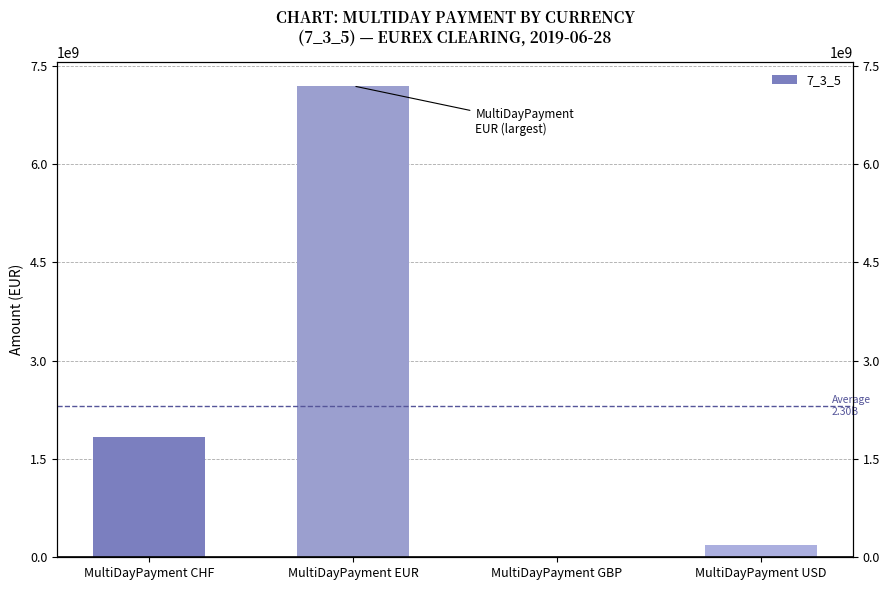

What is the sum of the values at MultiDayPayment USD and MultiDayPayment GBP?

191464243